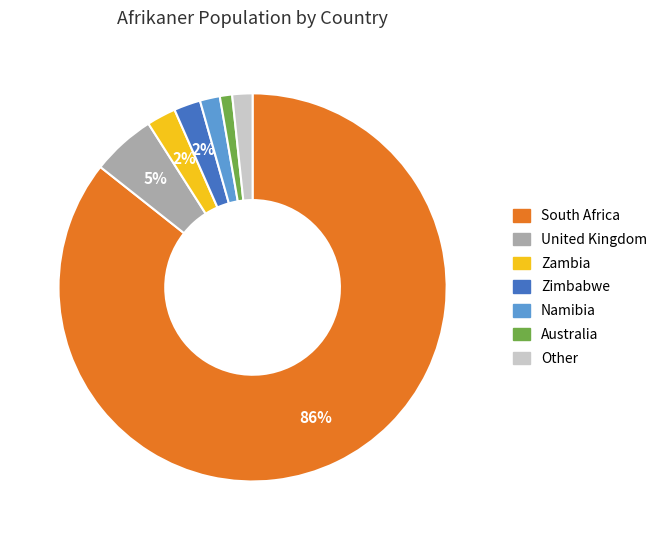

Is there a majority slice in this chart?

Yes